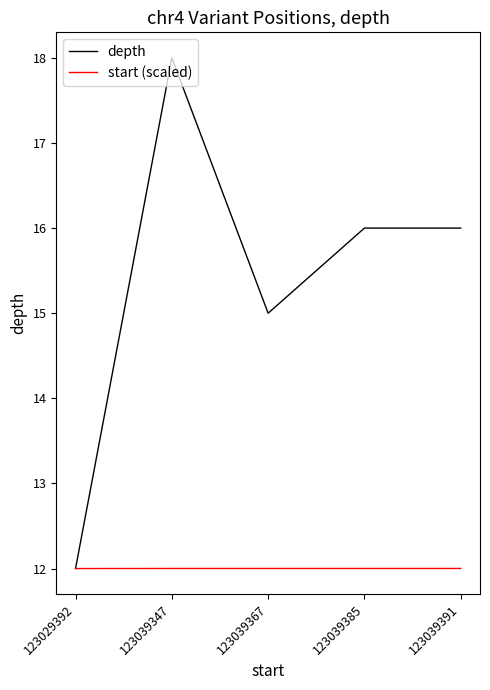

Rank the series by their maximum value, from highest to lowest.

depth, start (scaled)